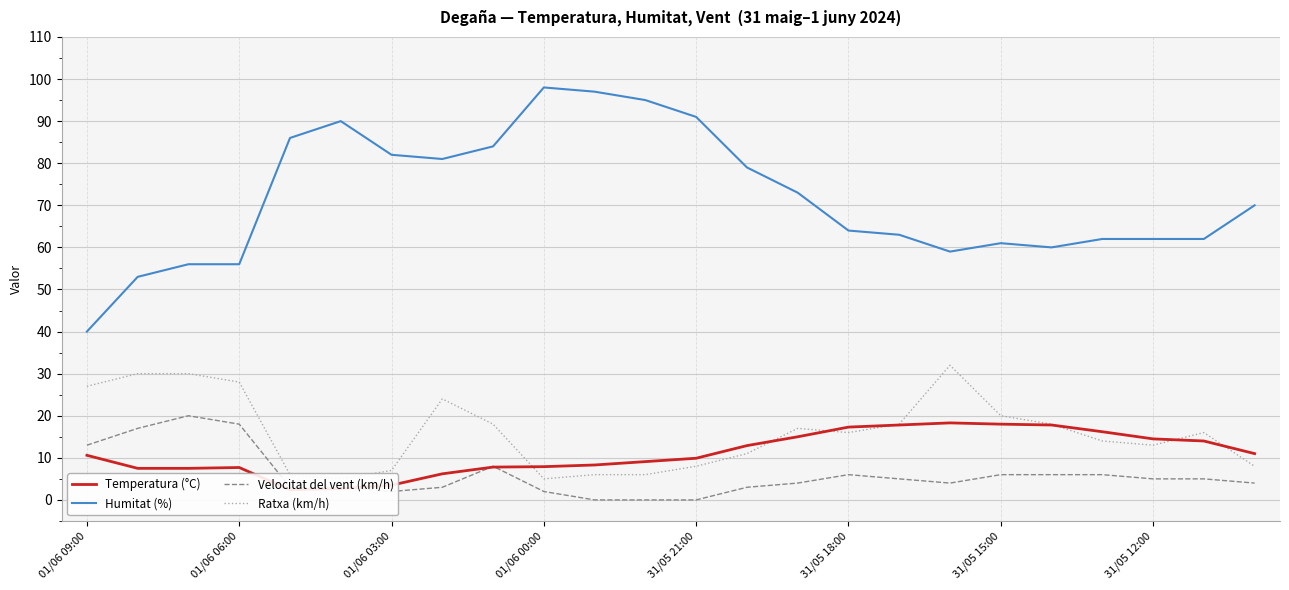

What is the maximum value for Humitat (%)?

98